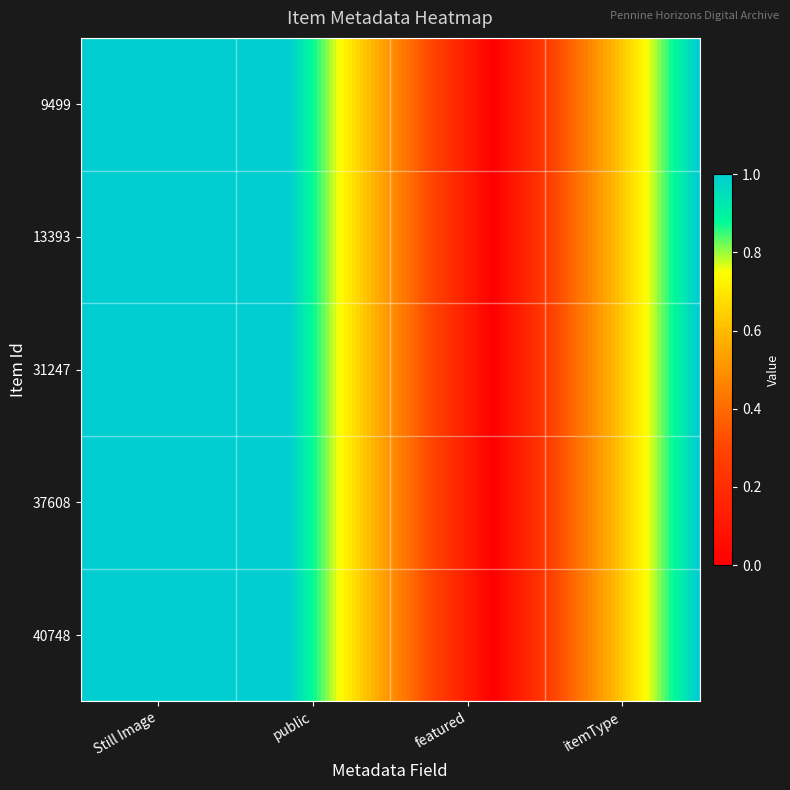

At which category does the chart reach its peak across all series?

Still Image